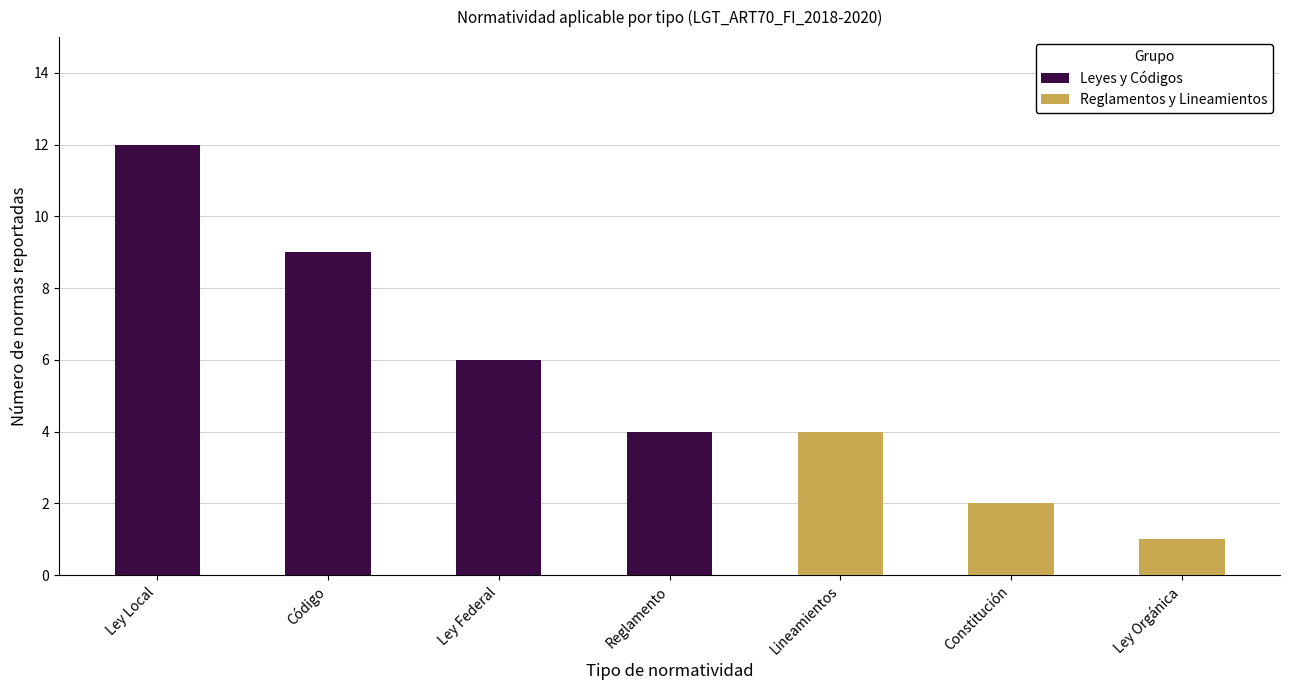

Is it true that the value at Ley Orgánica is 1?

False